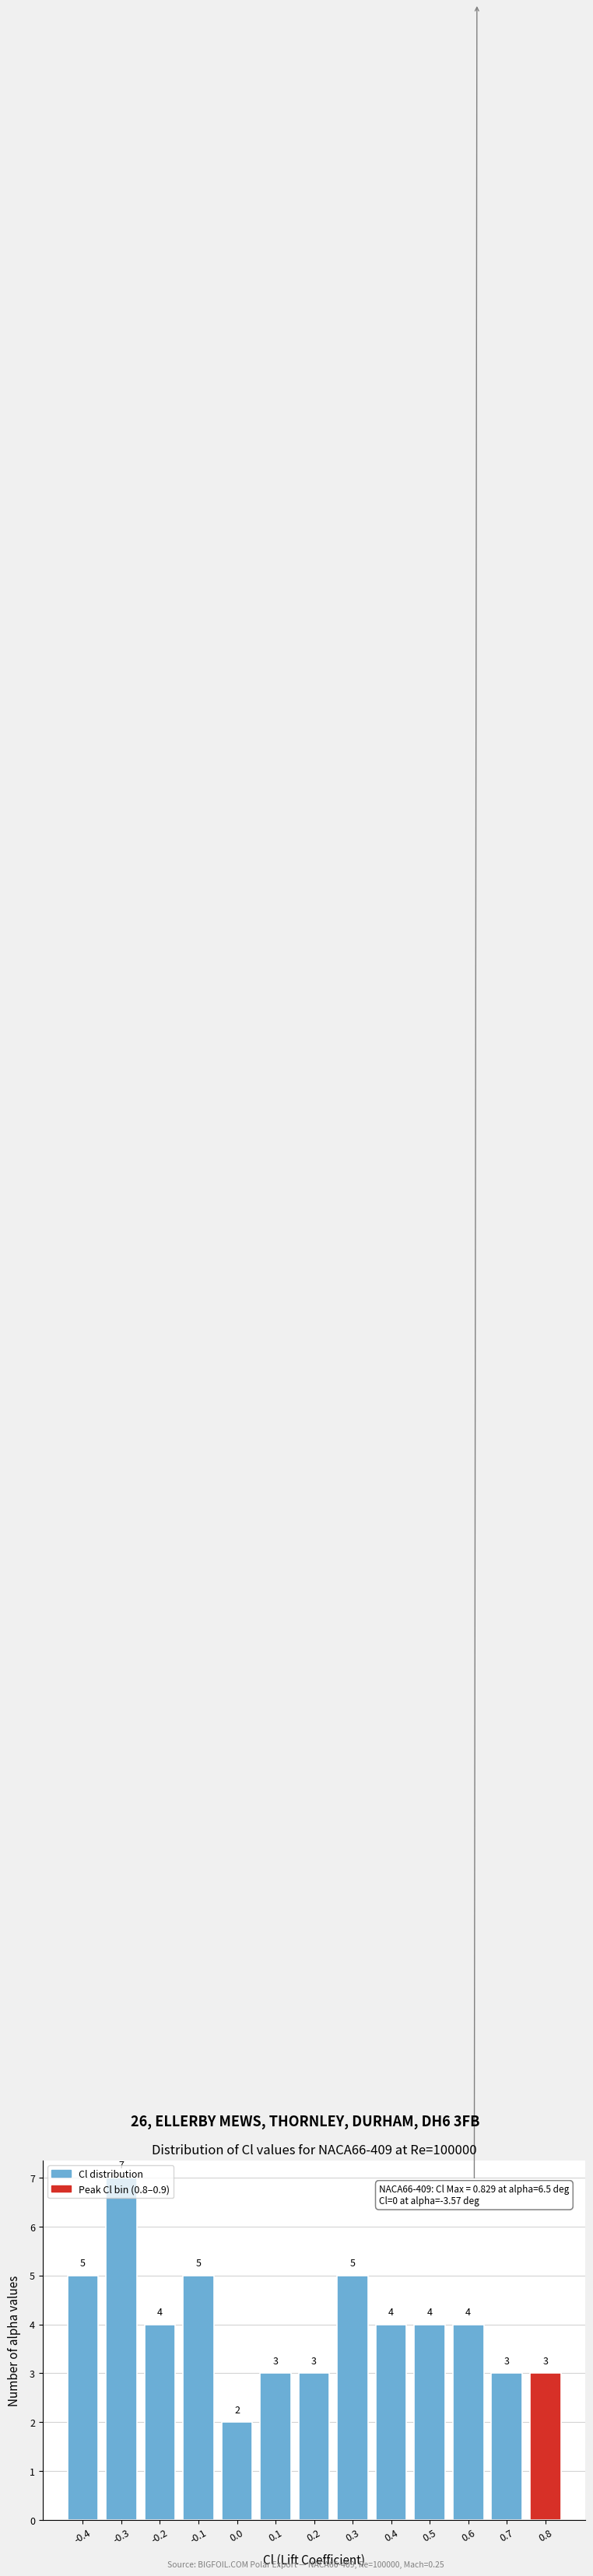

What is the greatest value displayed?

7